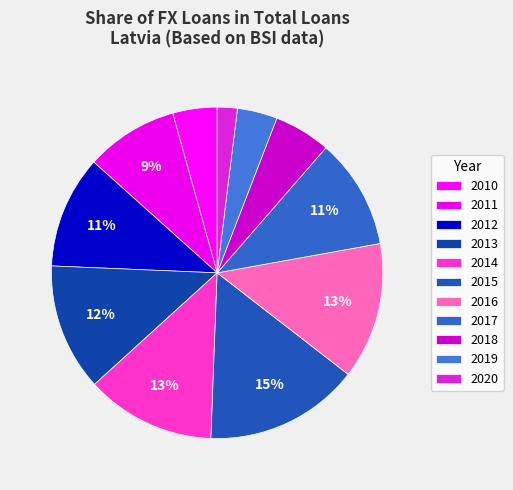

Which category has the biggest portion of the pie?

2015-Q1